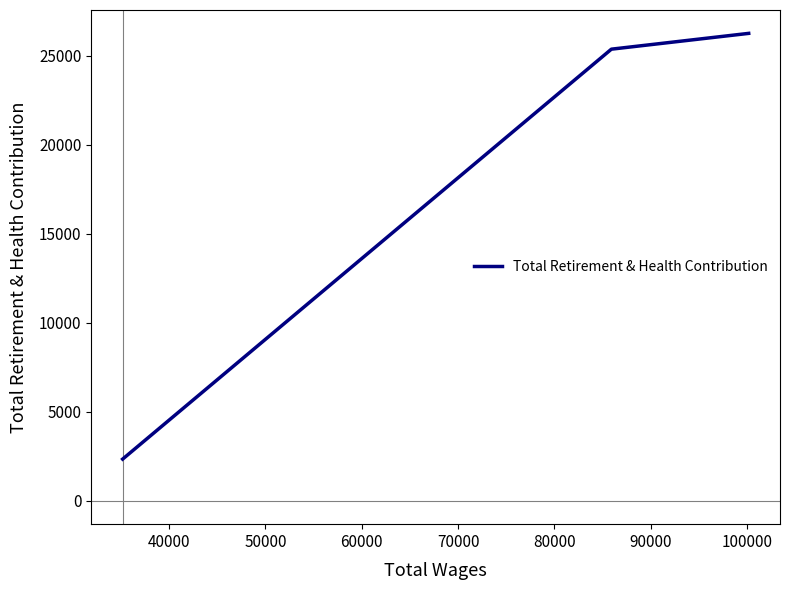

What is the difference between the second highest and minimum values?

23039